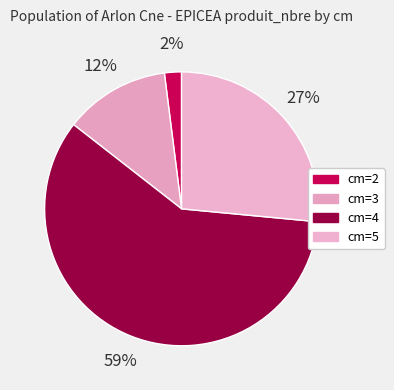

How many slices are in this pie chart?

4